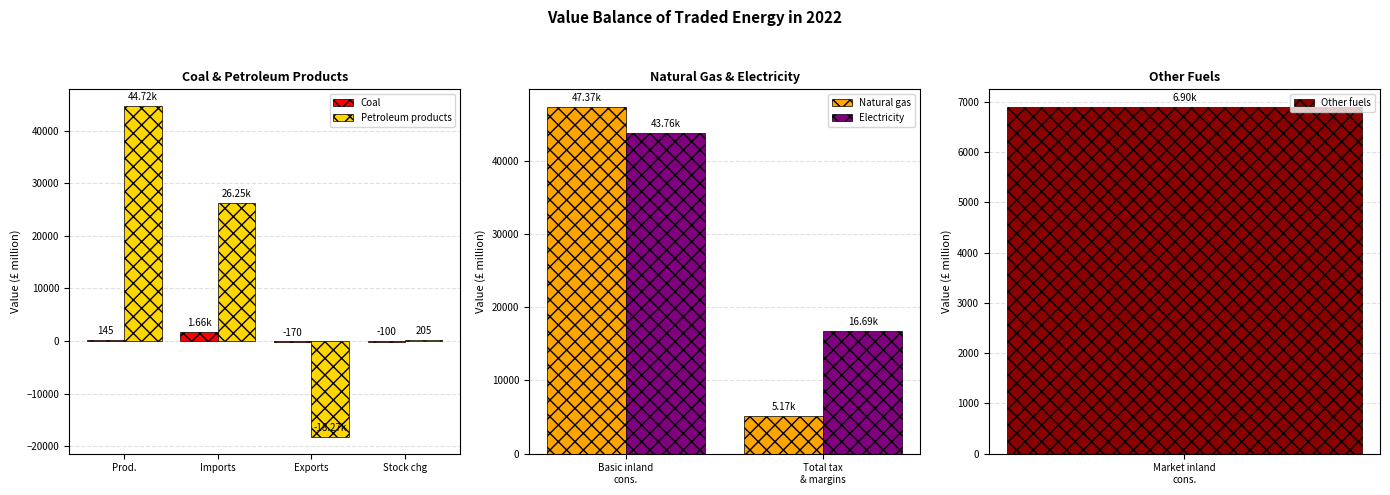

Which category has the lowest value in the Natural gas series?

Total tax
& margins